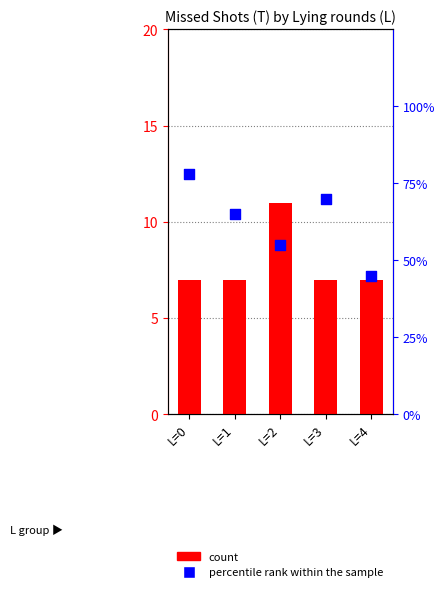

Which series has the widest spread of Y values?

percentile rank within the sample